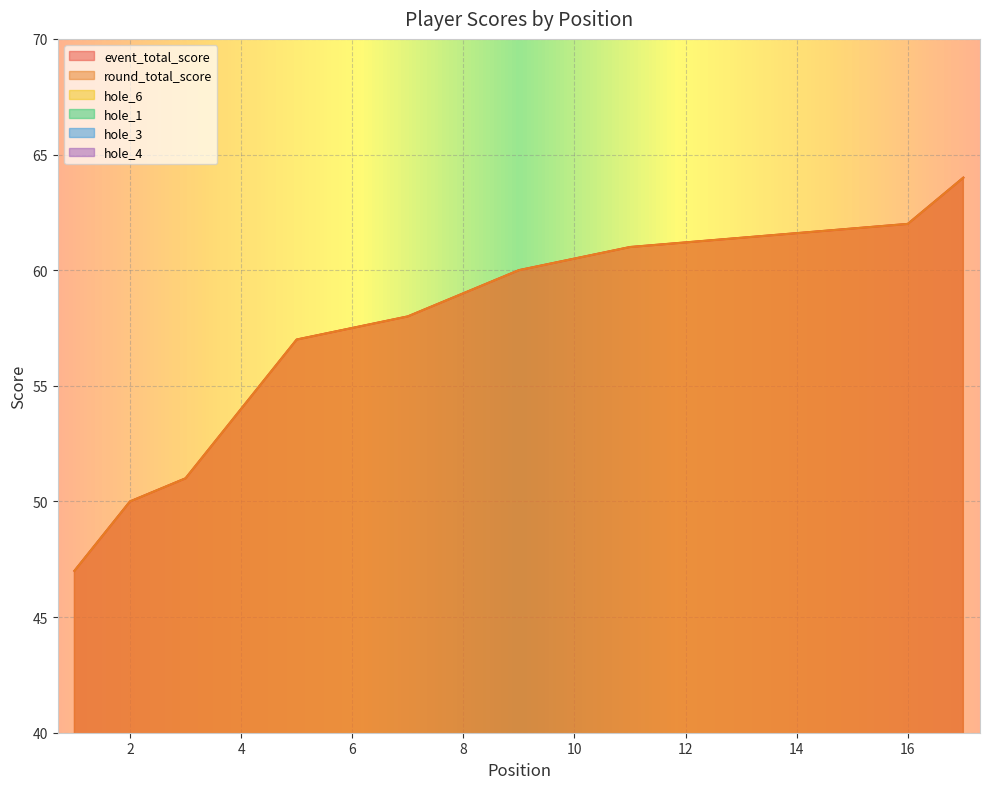

How many interior local peaks does the hole_4 series have?

2